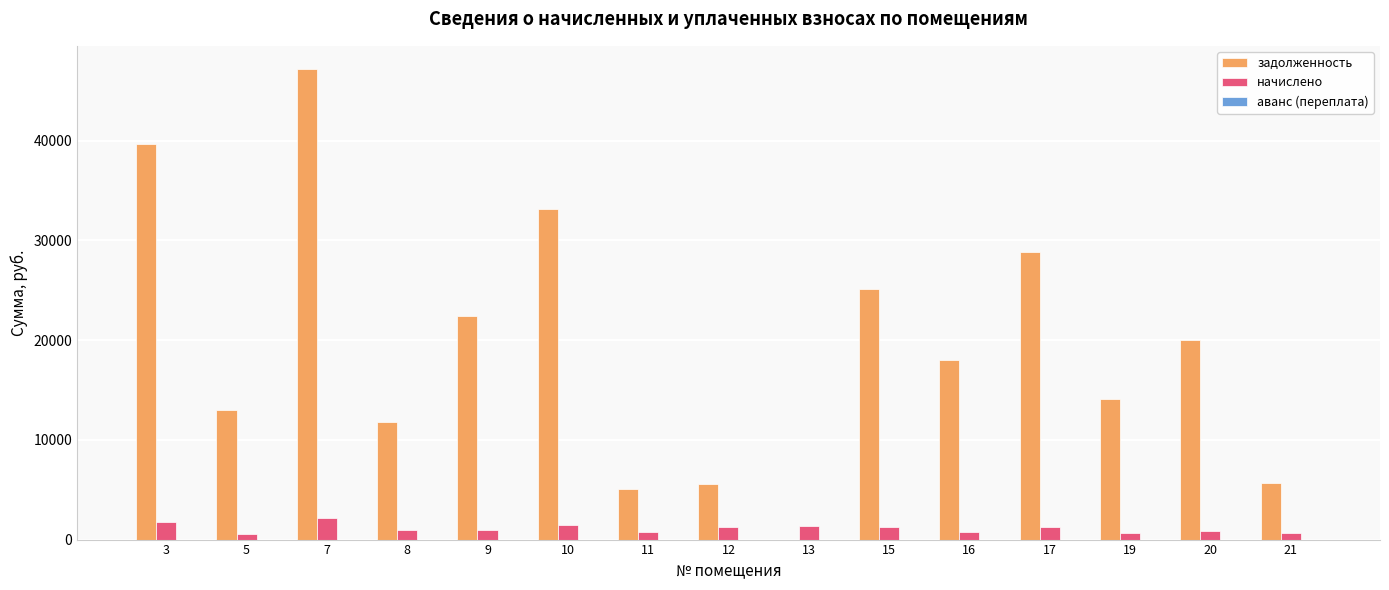

Does the chart contain stacked bars?

No